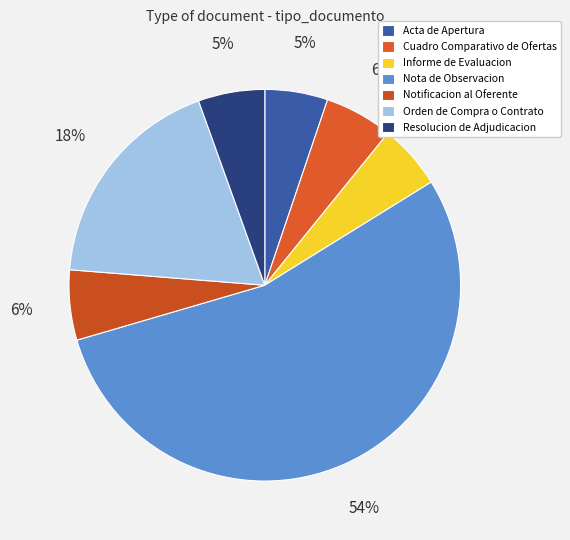

Which slice represents more than half of the pie?

Nota de Observacion